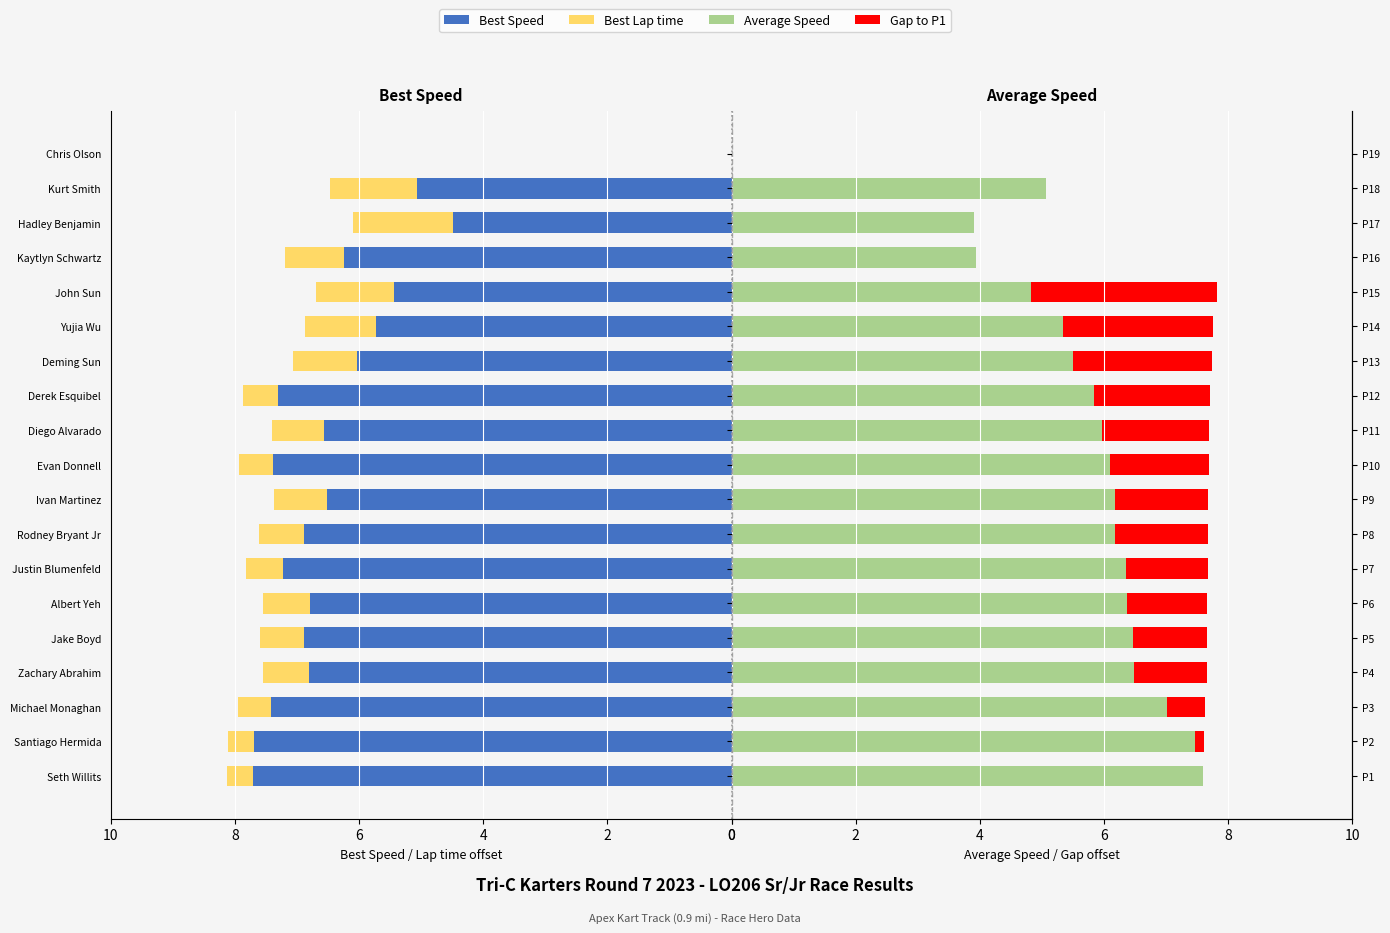

How many bars are there in total?

76